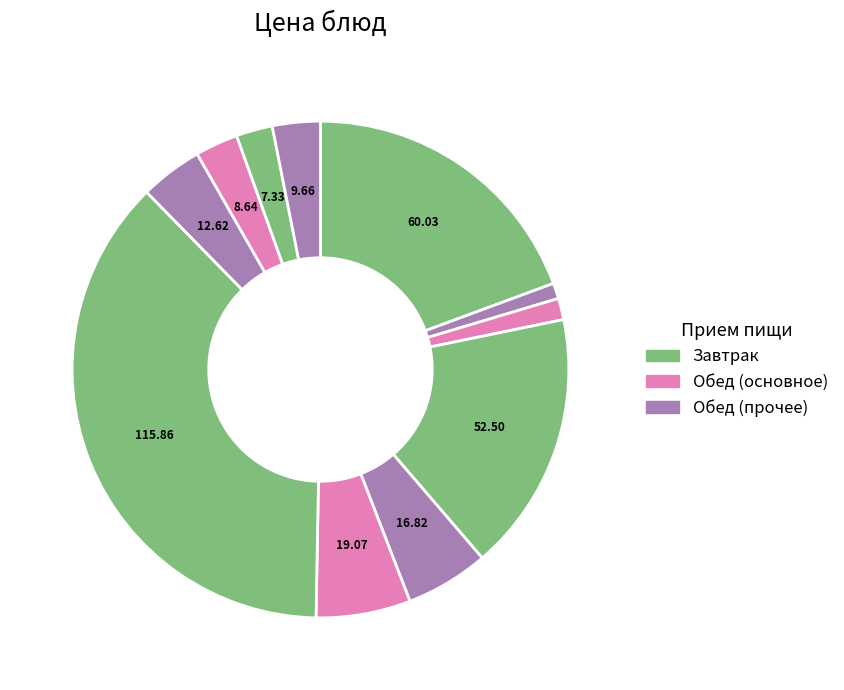

To the nearest percent, what is the difference between the largest and smallest slice percentages?

36%